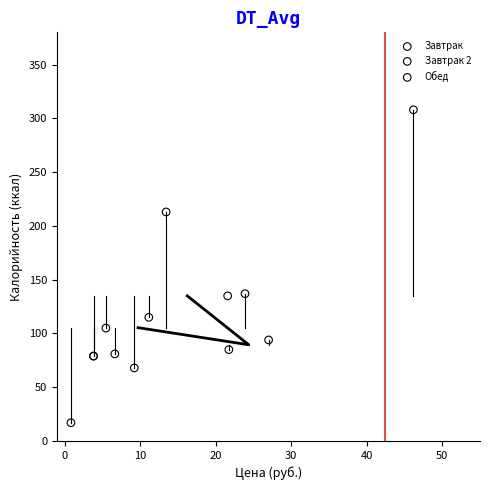

Which series has the widest spread of Y values?

Обед